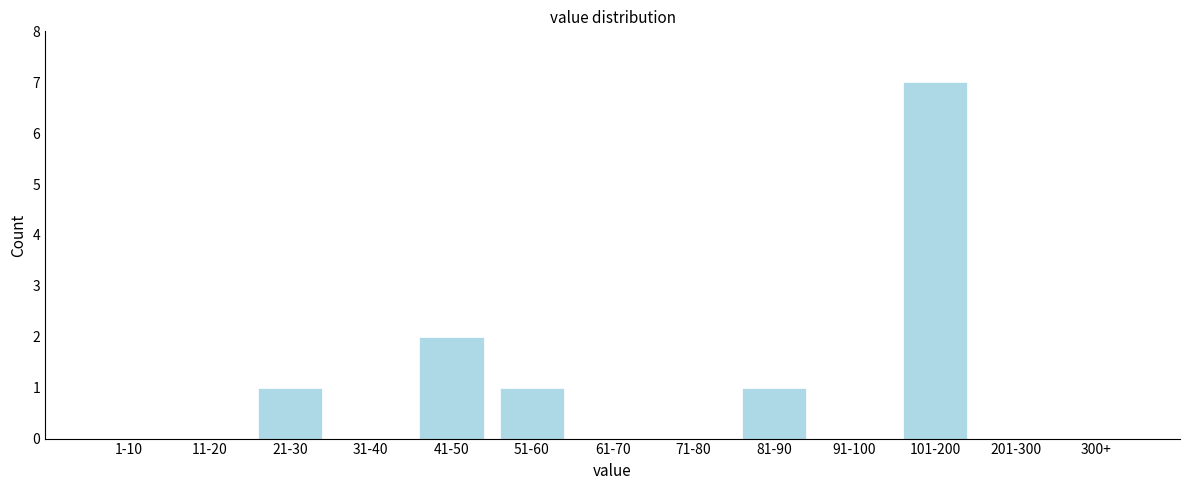

Reading left to right, list all the values displayed in this chart.

1-10=0	11-20=0	21-30=1	31-40=0	41-50=2	51-60=1	61-70=0	71-80=0	81-90=1	91-100=0	101-200=7	201-300=0	300+=0